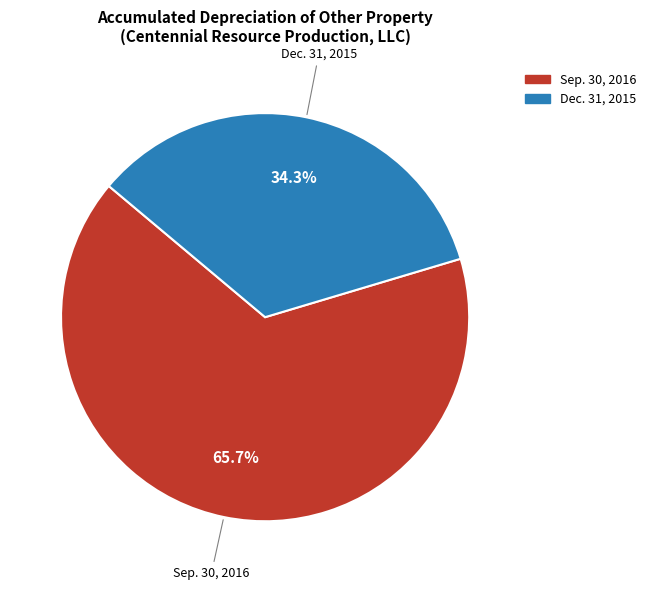

How many slices are in this pie chart?

2